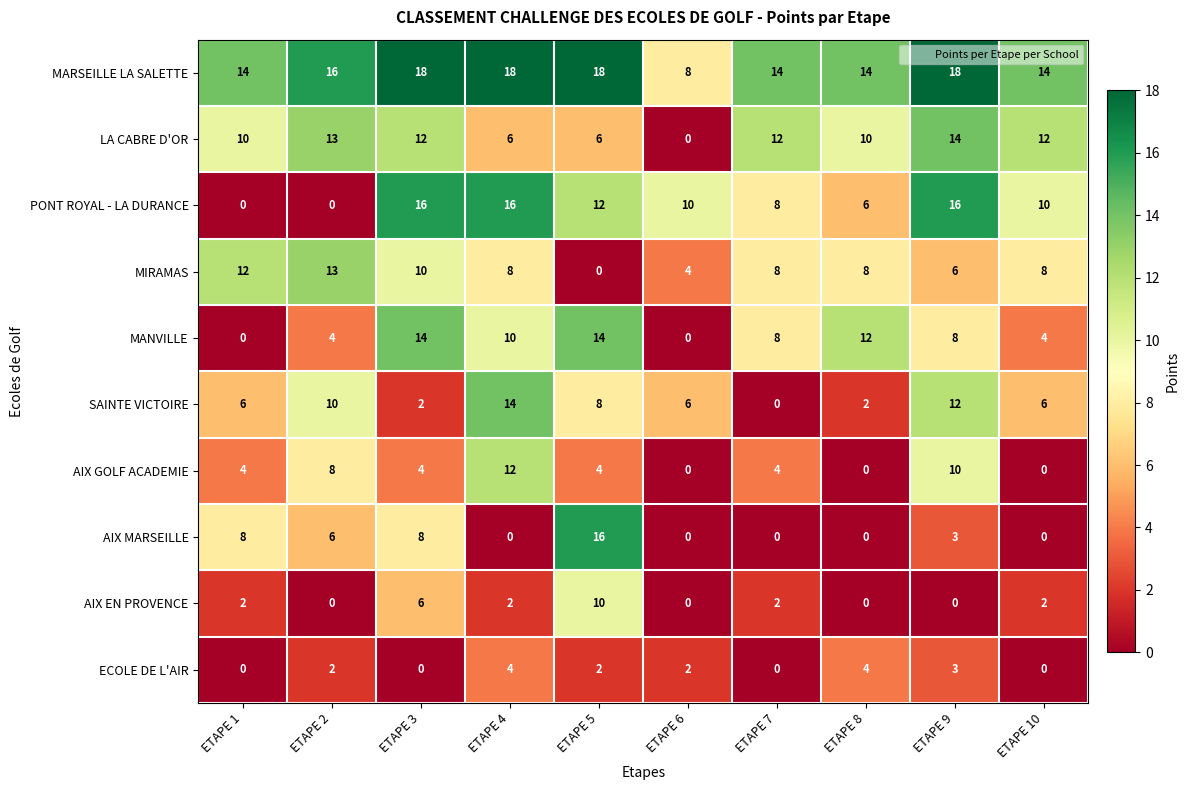

Which series has the largest total across all categories?

MARSEILLE LA SALETTE